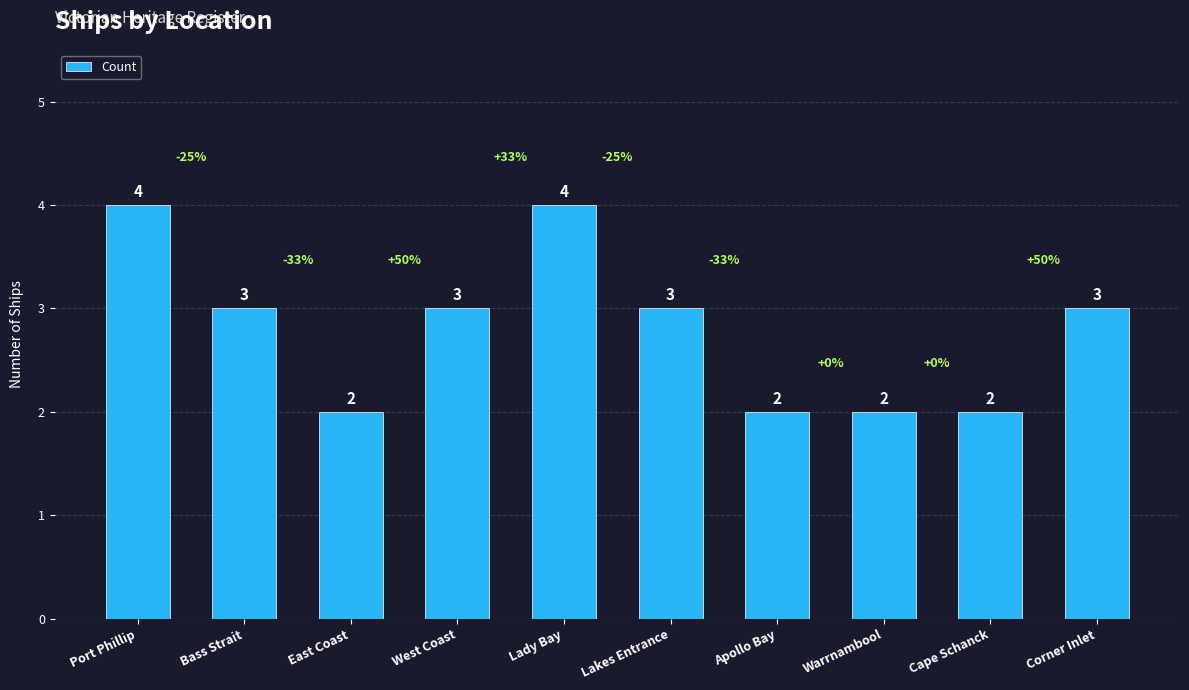

What is the difference between the maximum and minimum values?

2